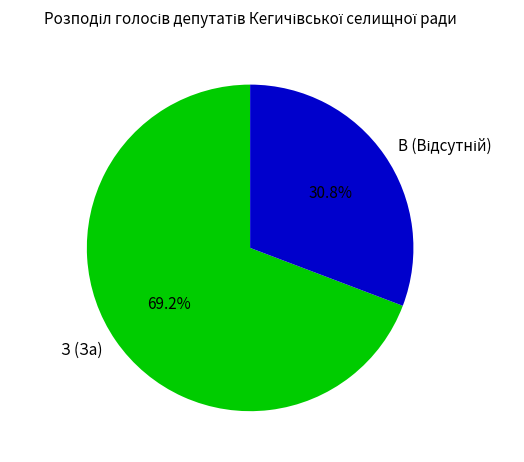

How many segments does this pie chart have?

2